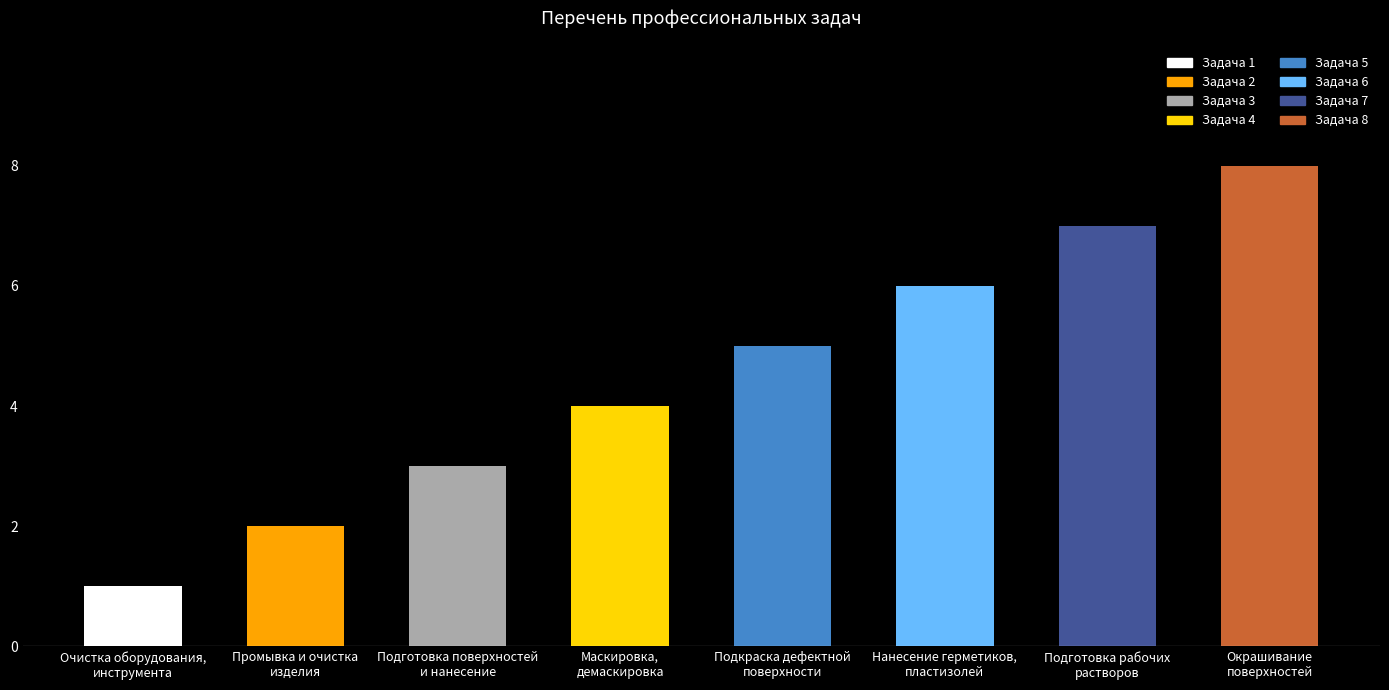

At which label is the value closest to 4?

Маскировка,
демаскировка